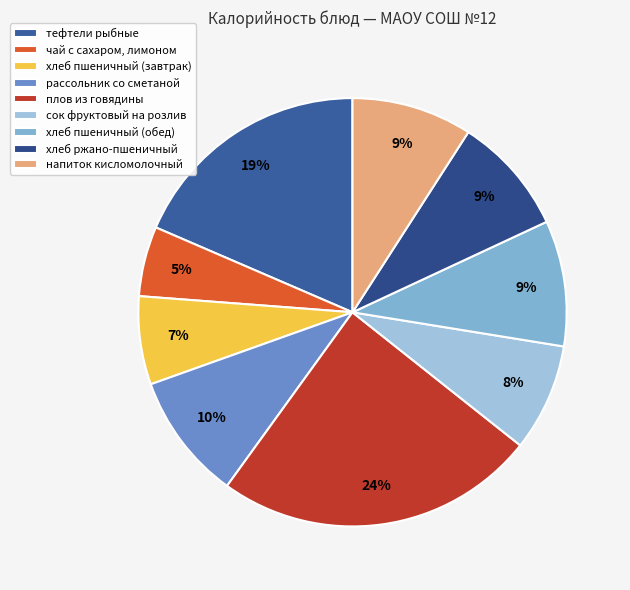

Which slice is the smallest?

чай с сахаром, лимоном